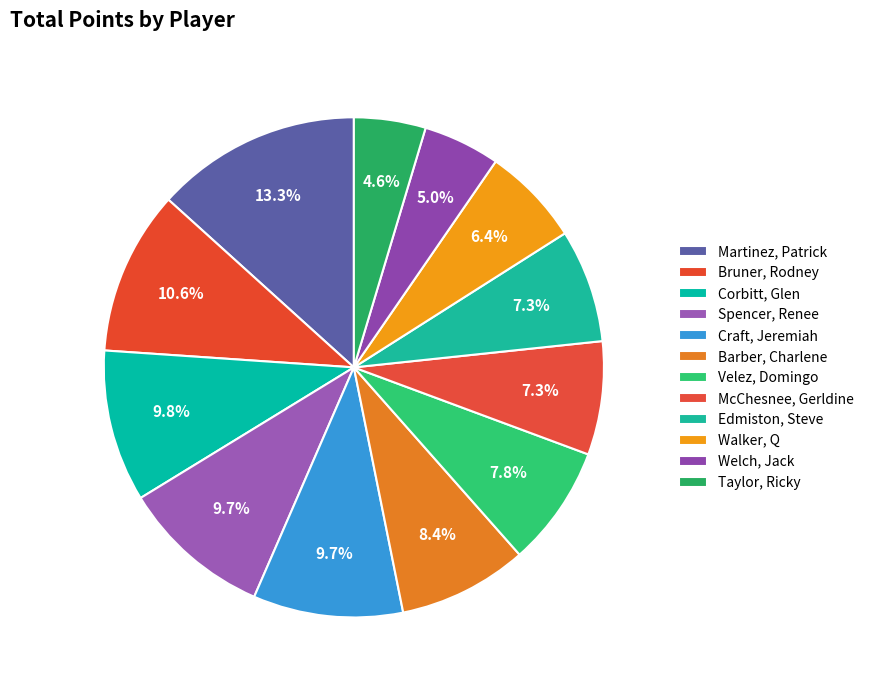

Which slice is the smallest?

Taylor, Ricky